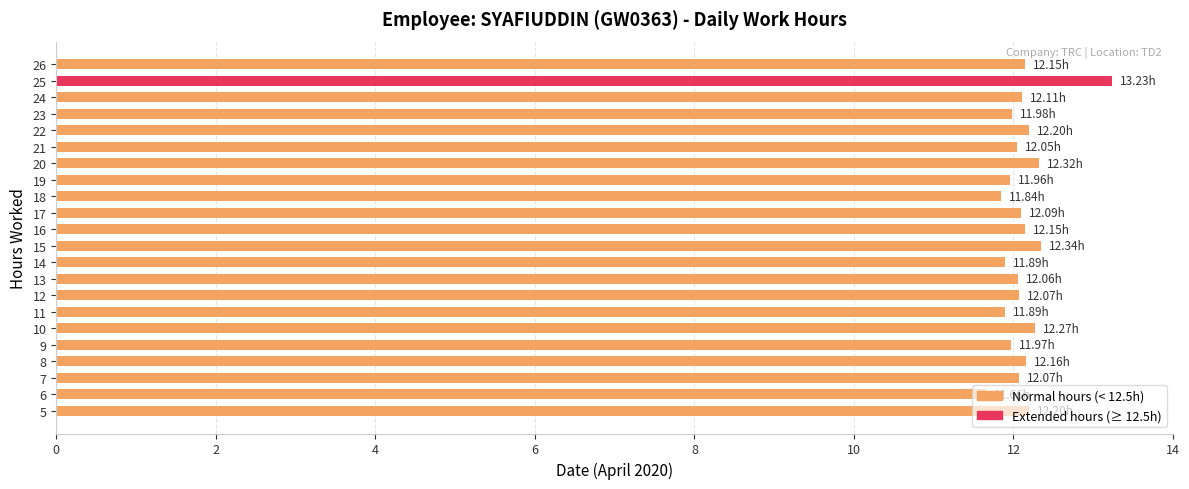

What is the greatest value displayed?

13.2